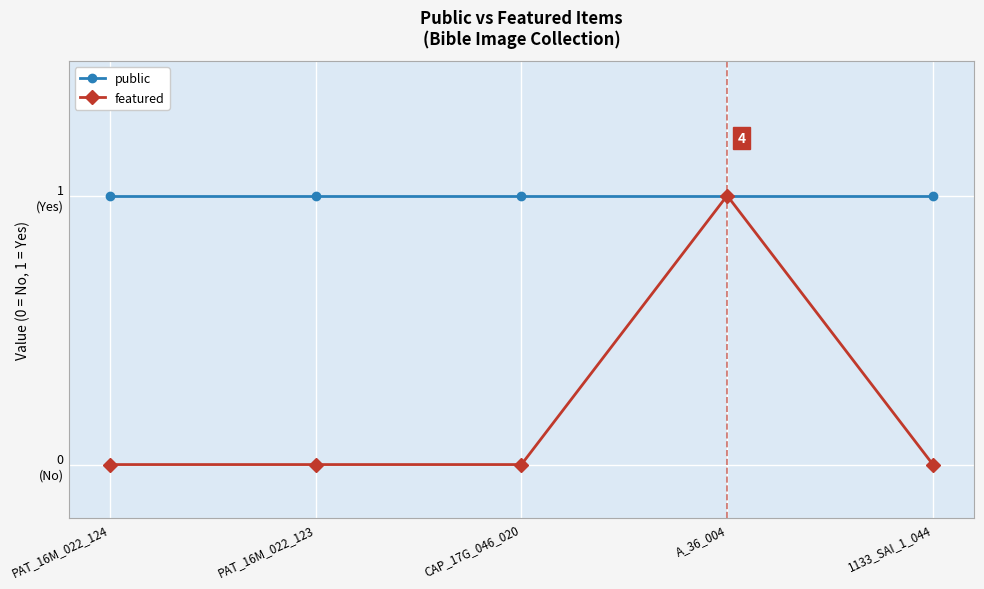

What are all the series names shown in the legend?

public, featured